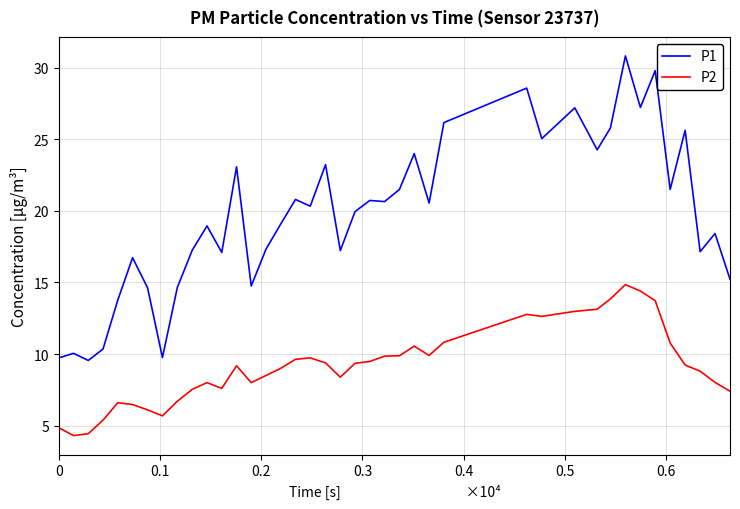

True or false: P1 and P2 intersect in this chart.

False